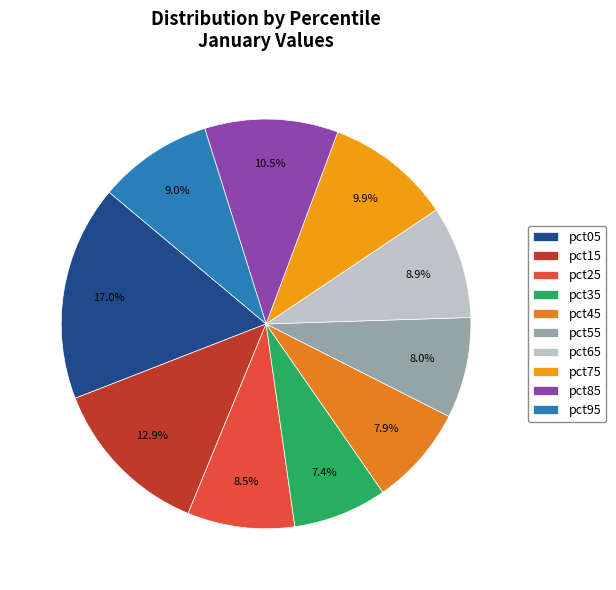

Combined, what portion of the pie is pct65 and pct05?

25.9%